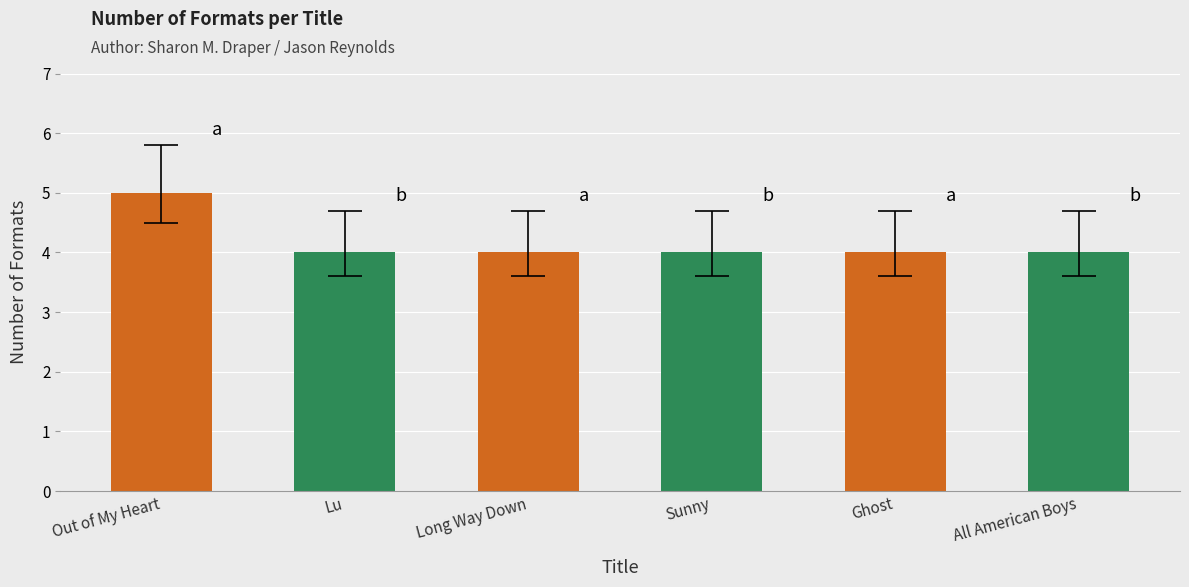

What is the difference between the maximum and minimum values?

1